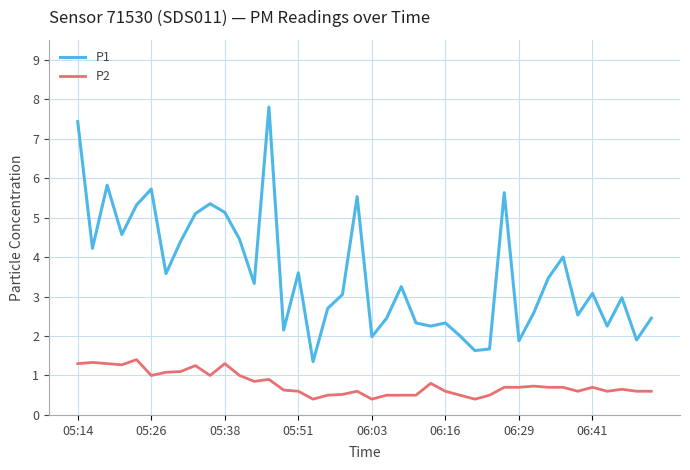

What is the minimum value shown in the chart?

0.4